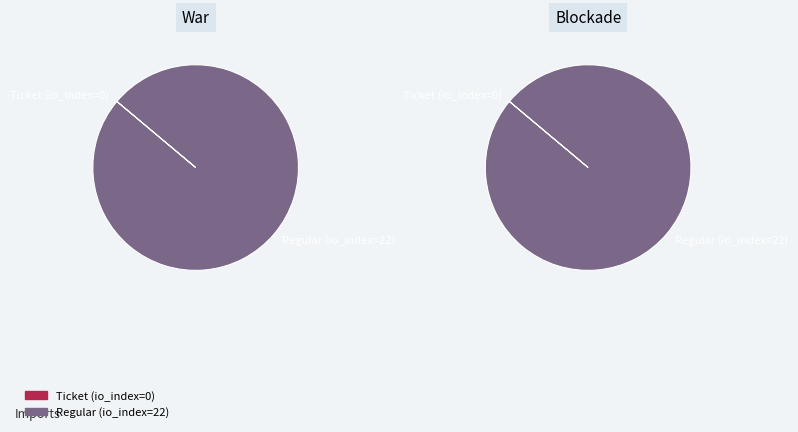

How many segments does this pie chart have?

2